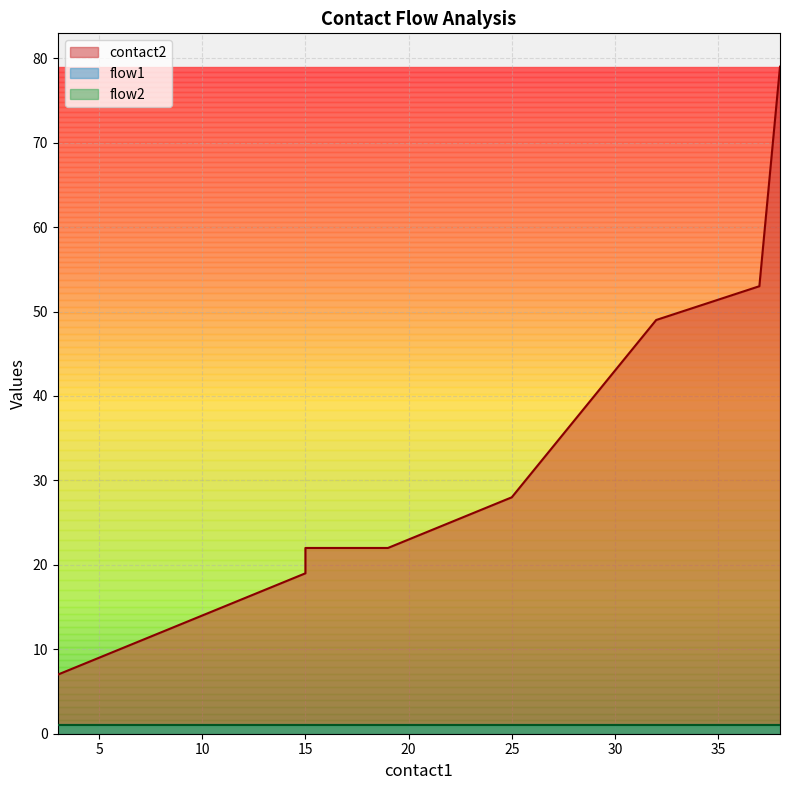

What is the total value across all series at 32?

51